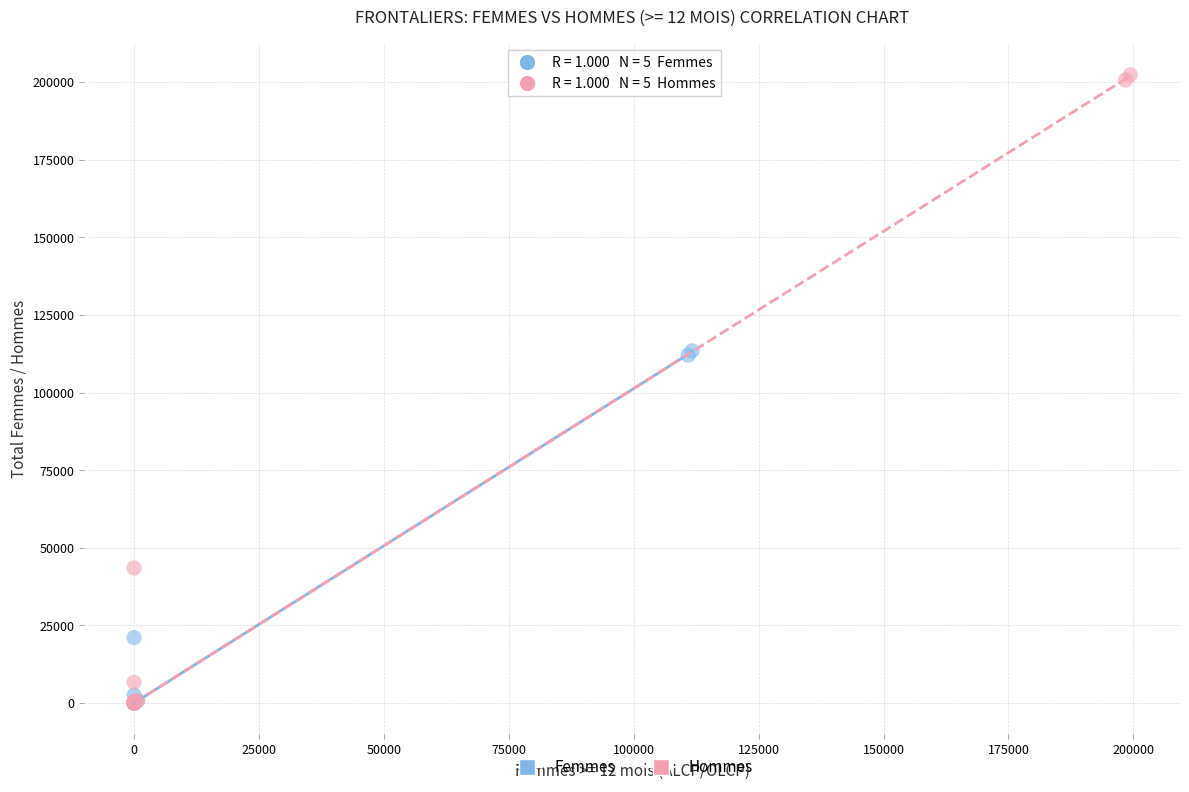

Which series has the largest Y range (max minus min)?

Hommes